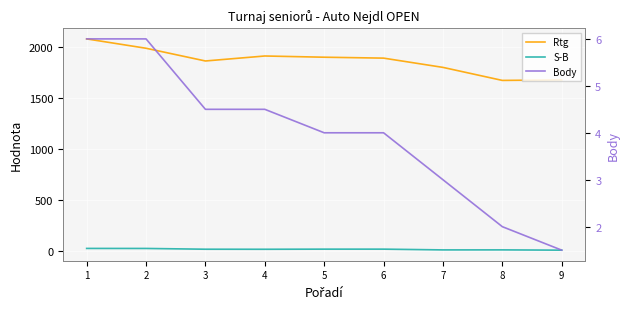

What is the difference between the highest and lowest values at 2?

1983.0